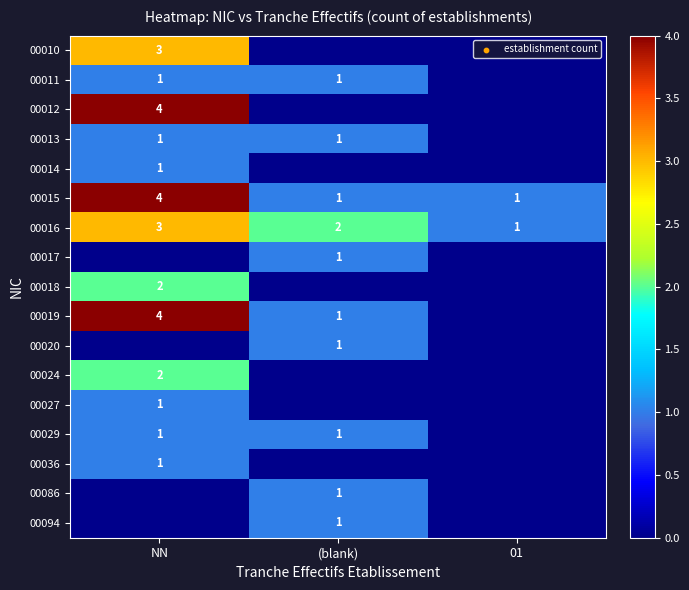

What is the highest value of the 00016 series?

3